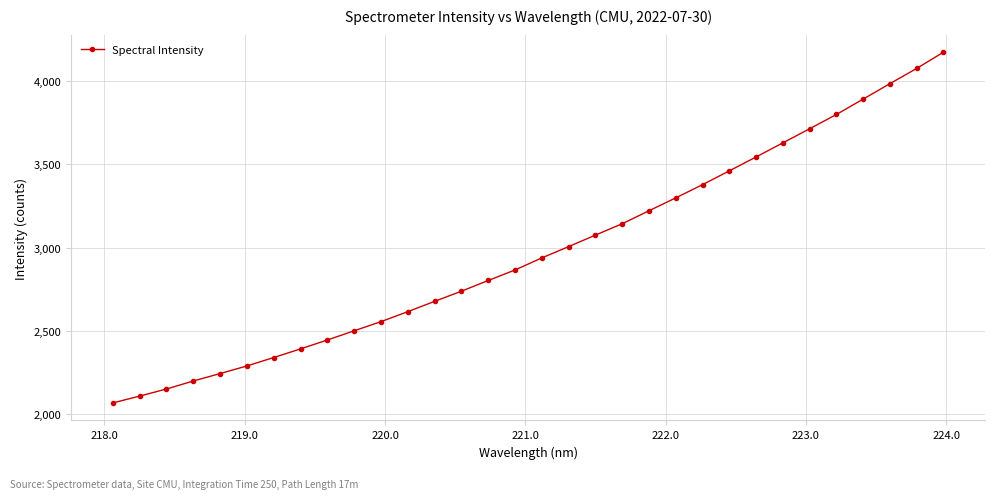

What is the value of the 31st point from the left?

4074.4